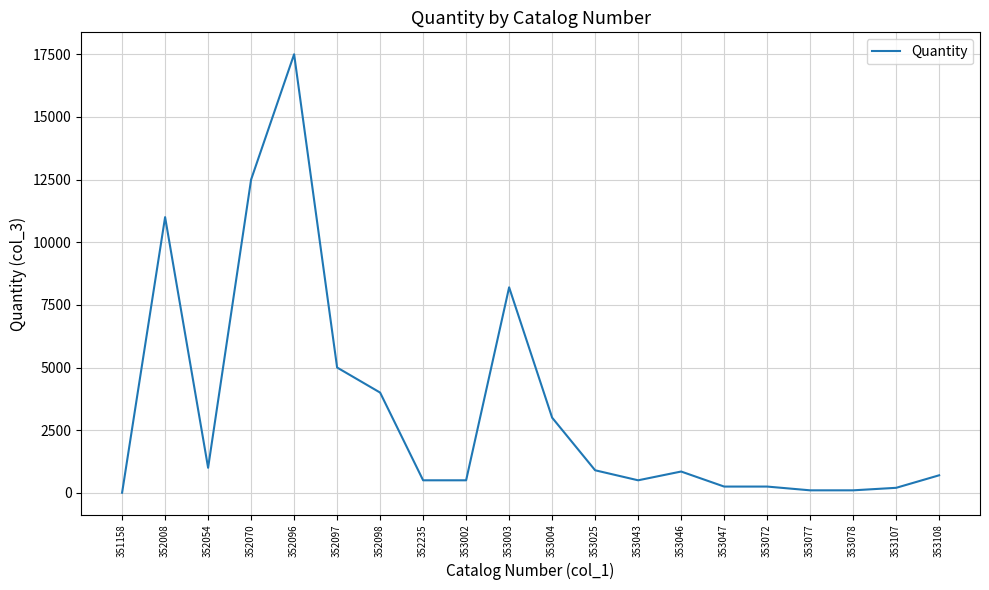

Does the chart have visible grid lines?

Yes